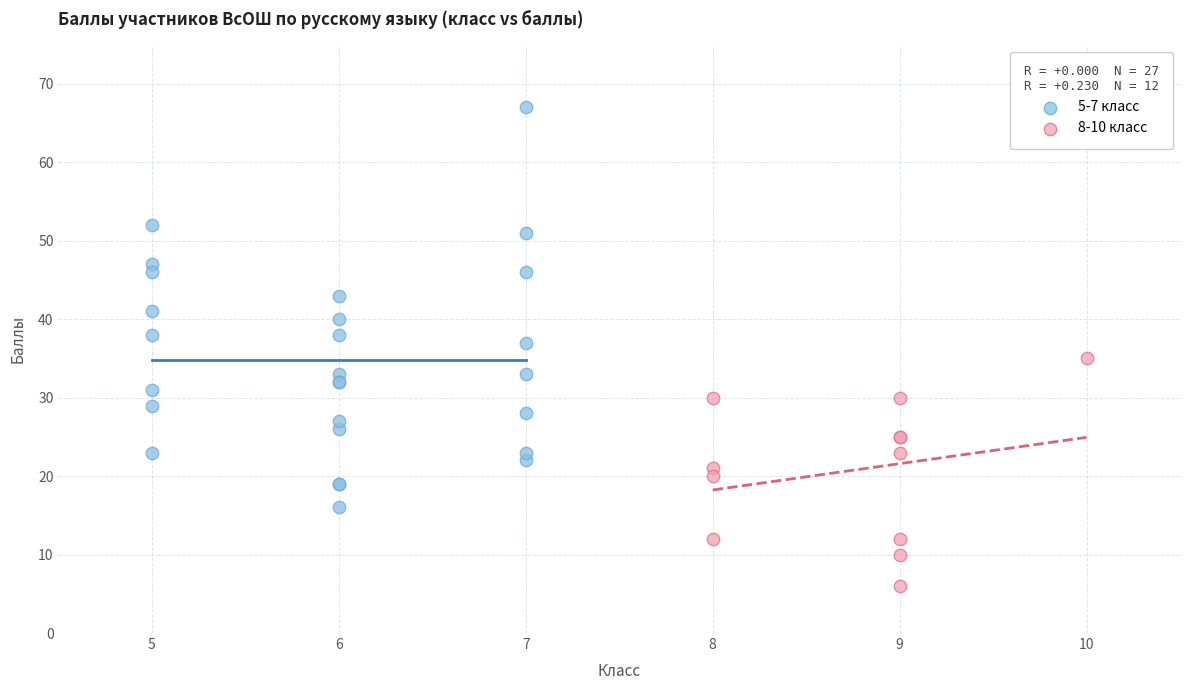

Which series reaches the minimum Y coordinate?

8-10 класс